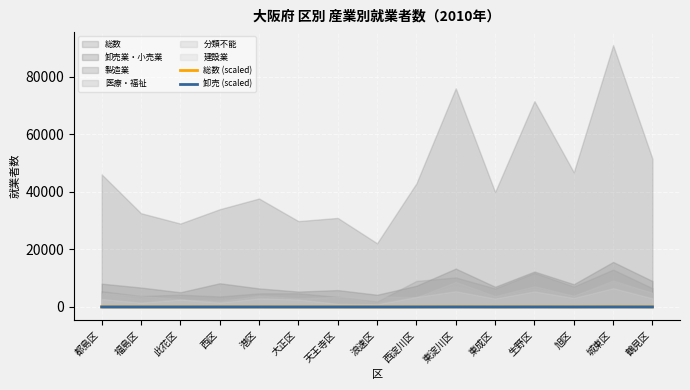

Reading left to right, transcribe all the data shown in this chart.

総数 (scaled): 都島区=46.0	福島区=32.6	此花区=29.0	西区=33.9	港区=37.7	大正区=29.8	天王寺区=30.9	浪速区=22.1	西淀川区=42.9	東淀川区=76.0	東成区=39.9	生野区=71.5	旭区=46.8	城東区=90.9	鶴見区=51.5
卸売 (scaled): 都島区=8.1	福島区=6.8	此花区=5.1	西区=8.2	港区=6.5	大正区=5.4	天王寺区=5.9	浪速区=4.2	西淀川区=7.4	東淀川区=13.3	東成区=7.0	生野区=12.3	旭区=7.9	城東区=15.6	鶴見区=9.0